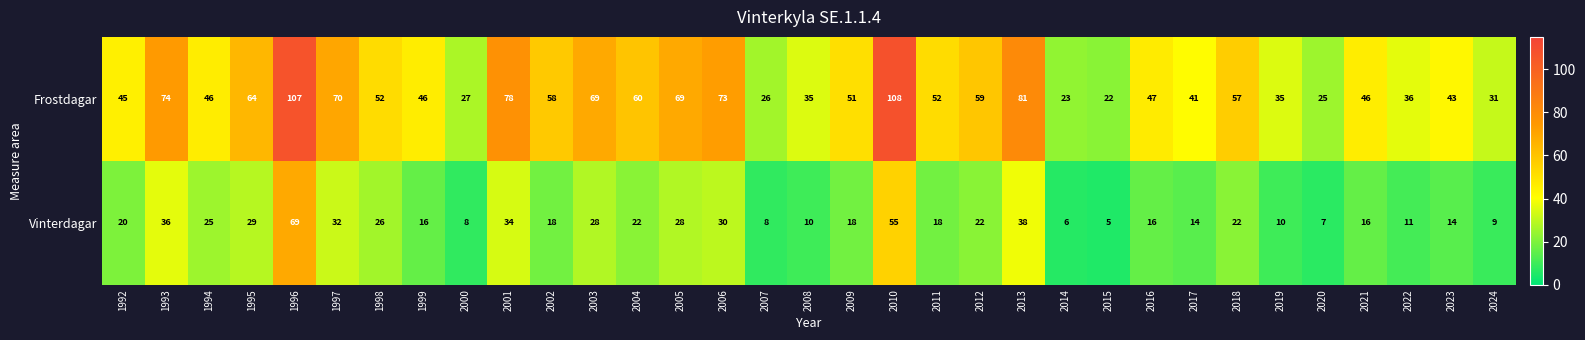

What is the difference between the maximum and second lowest values in the Frostdagar series?

85